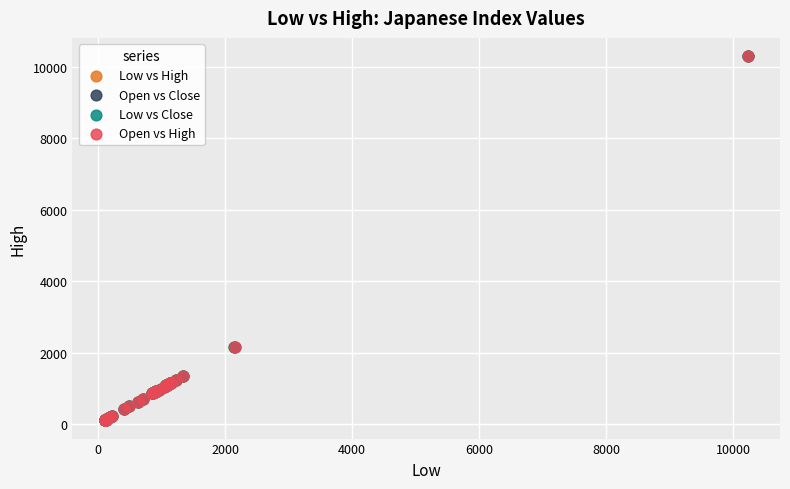

What are all the series names shown in the legend?

Low vs High, Open vs Close, Low vs Close, Open vs High